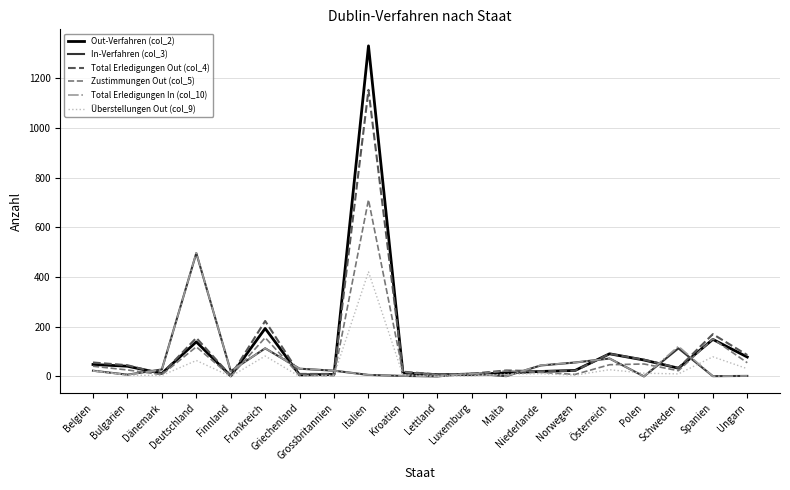

In Out-Verfahren (col_2), how many points are higher than both neighbors (excluding endpoints)?

5